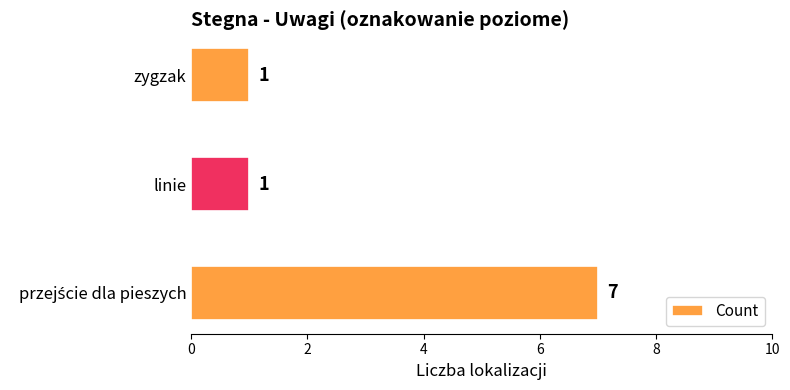

What is the sum of all values?

9